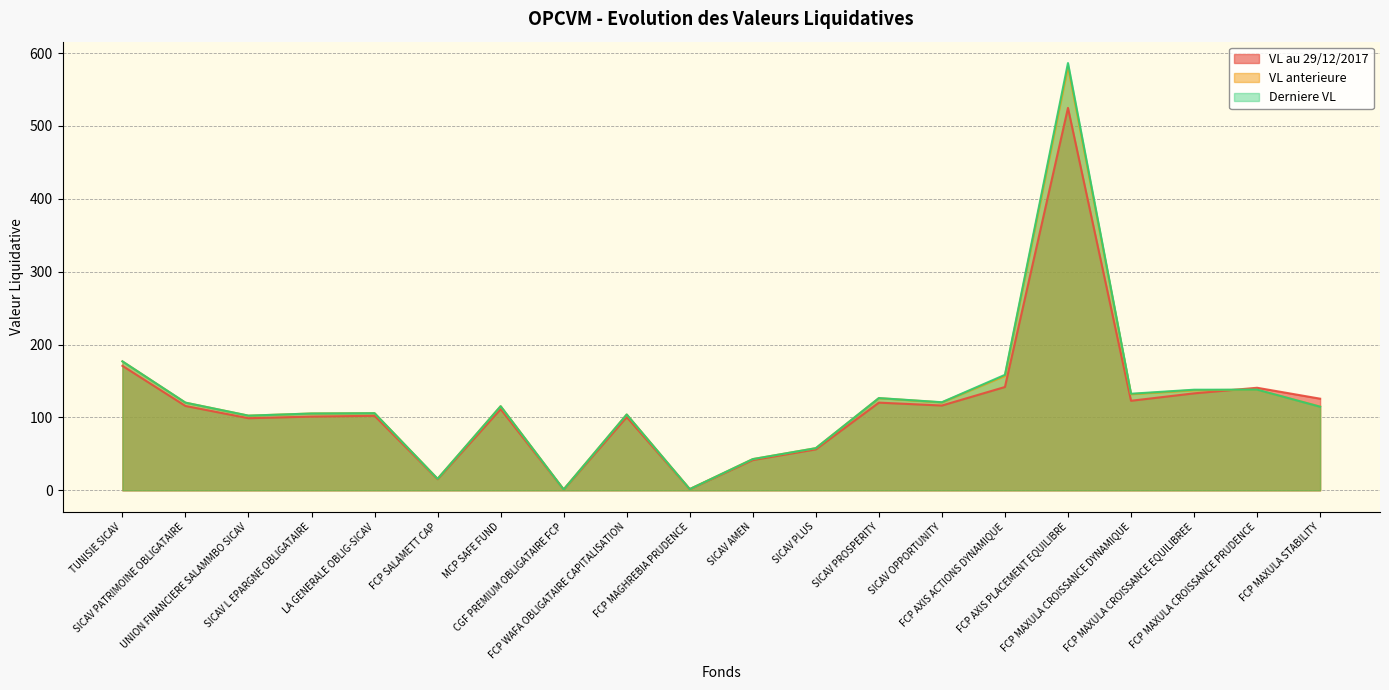

Which series has the largest total across all categories?

Derniere VL